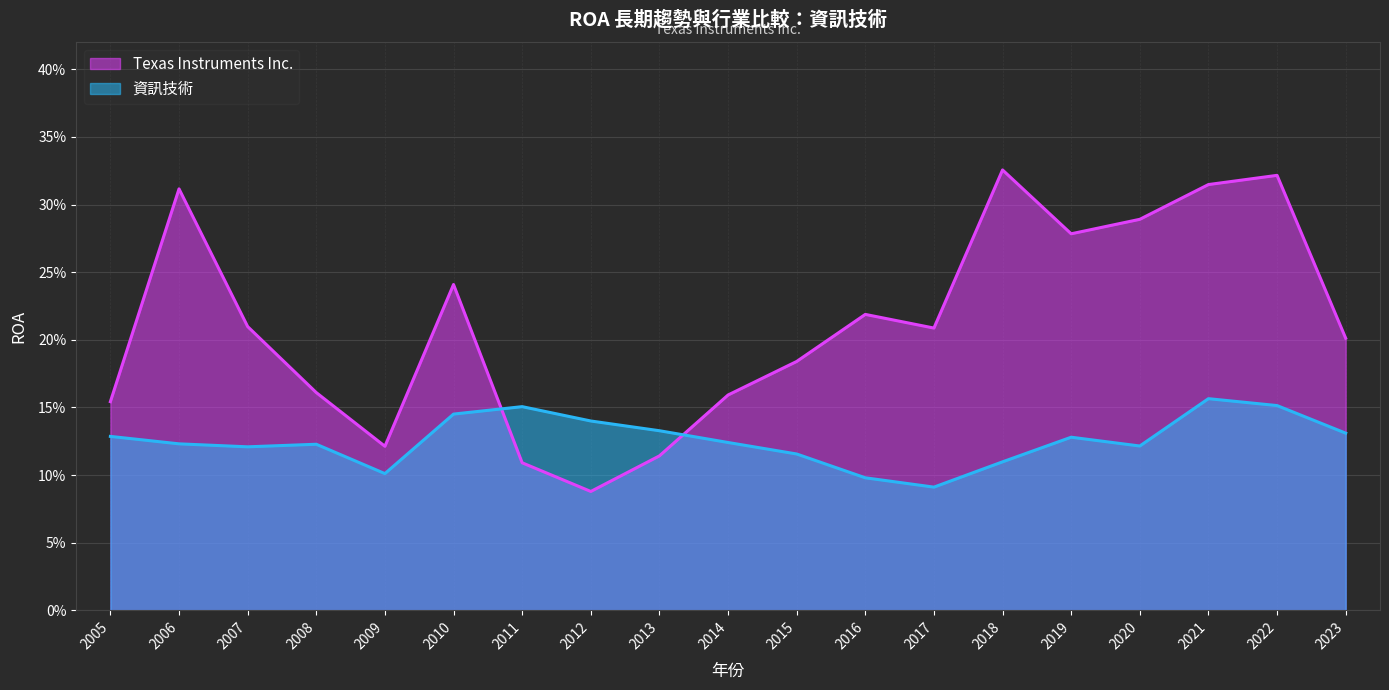

What are all the series names shown in the legend?

Texas Instruments Inc., 資訊技術